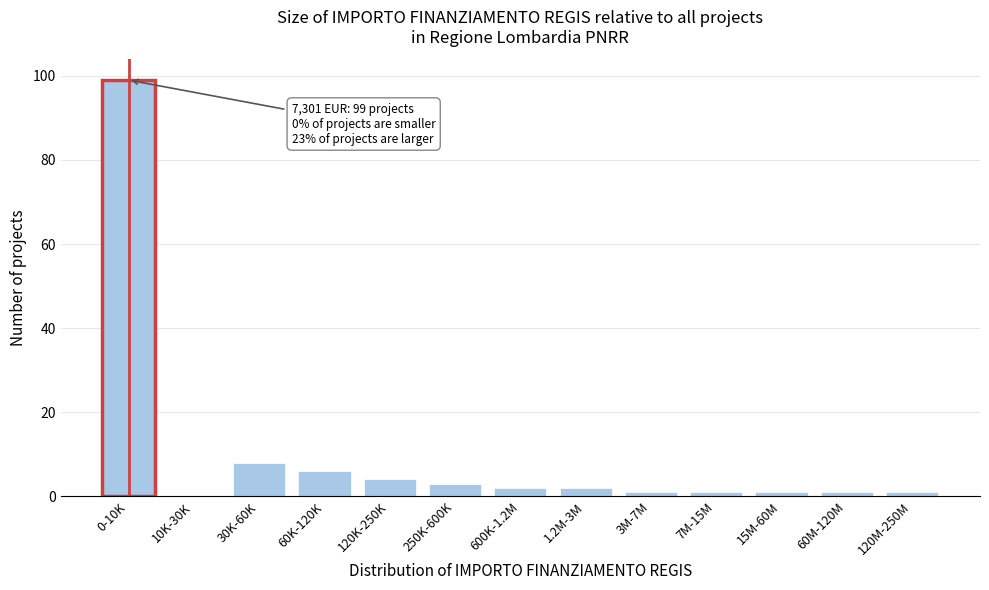

Reading right to left, transcribe all the data shown in this chart.

120M-250M=1	60M-120M=1	15M-60M=1	7M-15M=1	3M-7M=1	1.2M-3M=2	600K-1.2M=2	250K-600K=3	120K-250K=4	60K-120K=6	30K-60K=8	10K-30K=0	0-10K=99